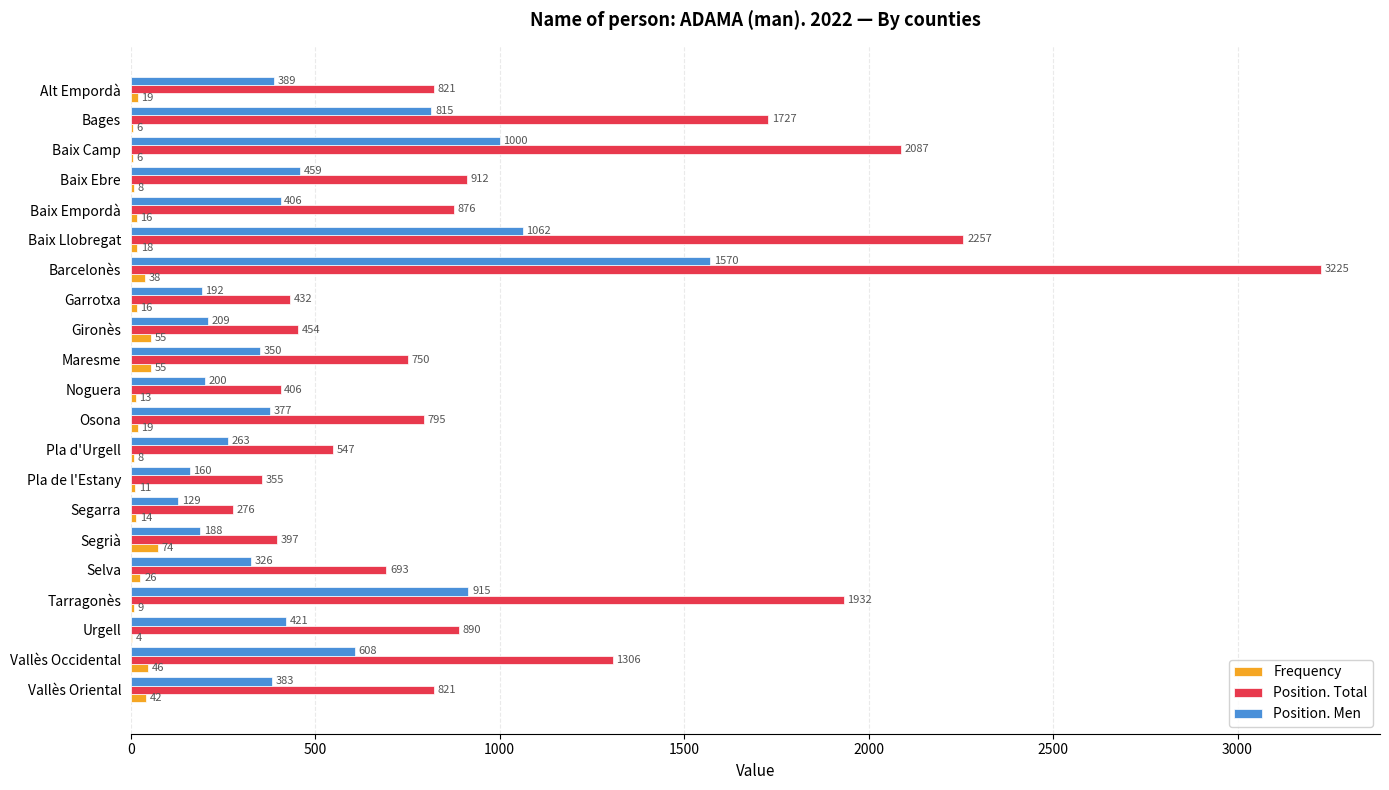

Which series changed the most between Baix Camp and Baix Ebre?

Position. Total